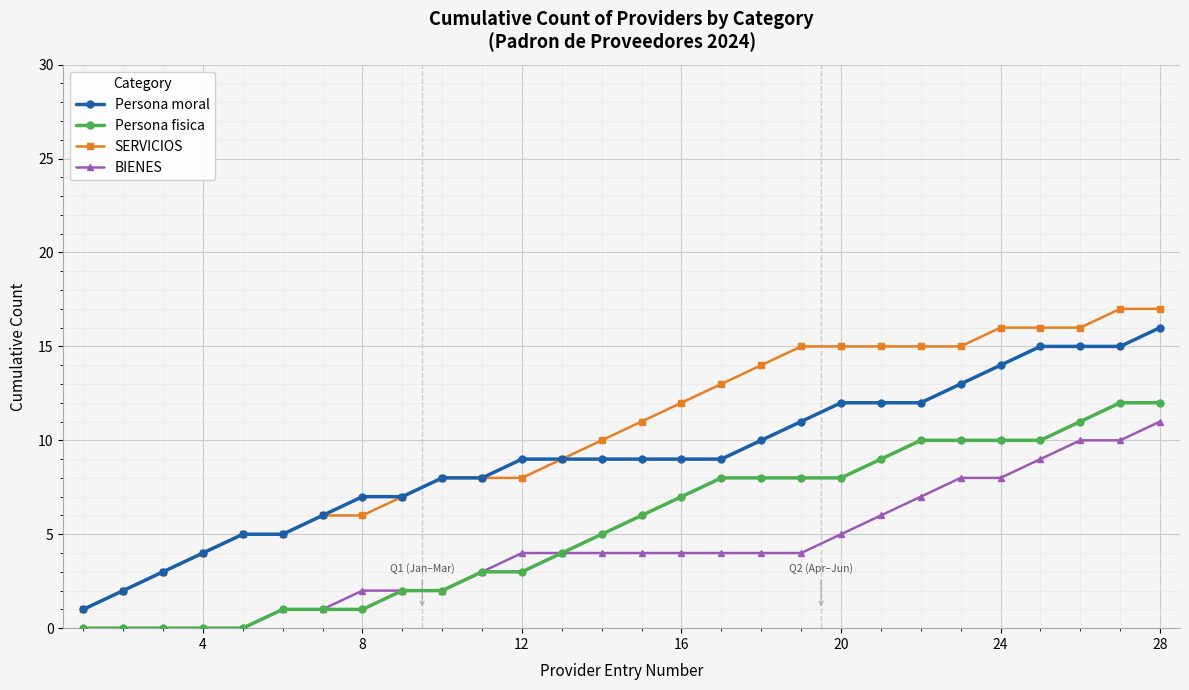

Which series has the widest spread of values?

SERVICIOS